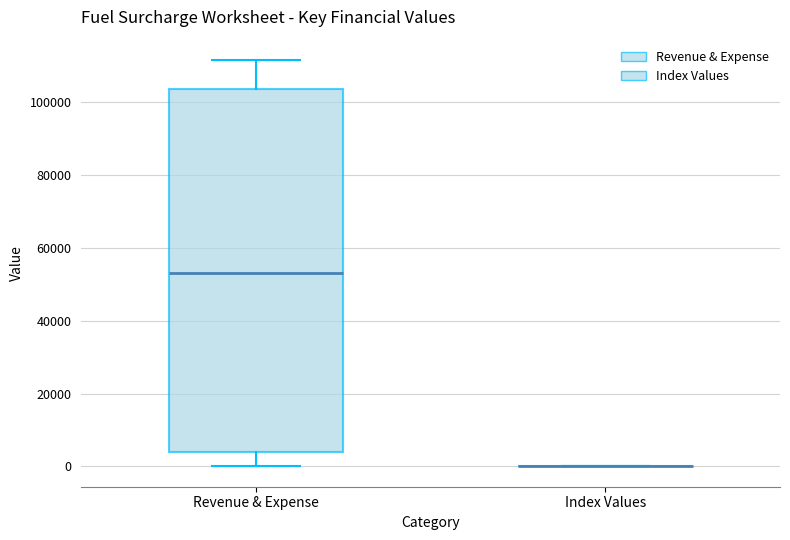

Where does the upper whisker of the box for Revenue & Expense end on the y-axis? The values are not printed on the chart, so give them approximately, as read against the axis.

112000